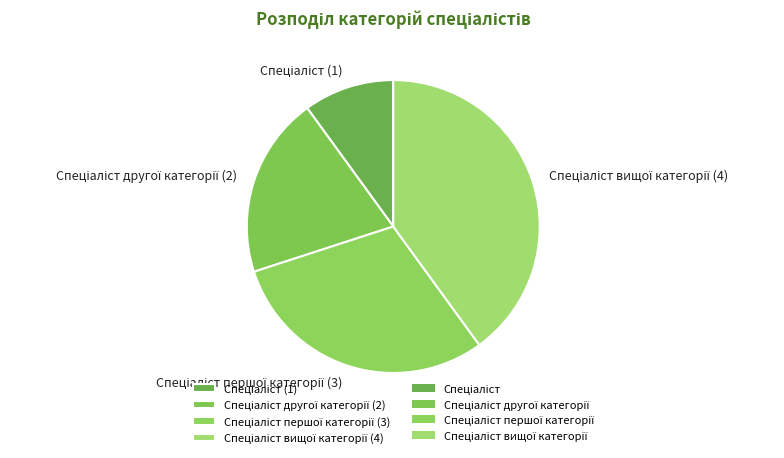

Is there a majority slice in this chart?

No